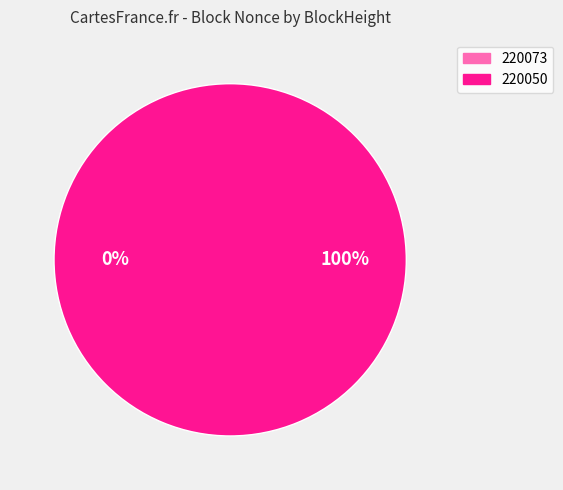

What is the largest slice in the pie chart?

220050